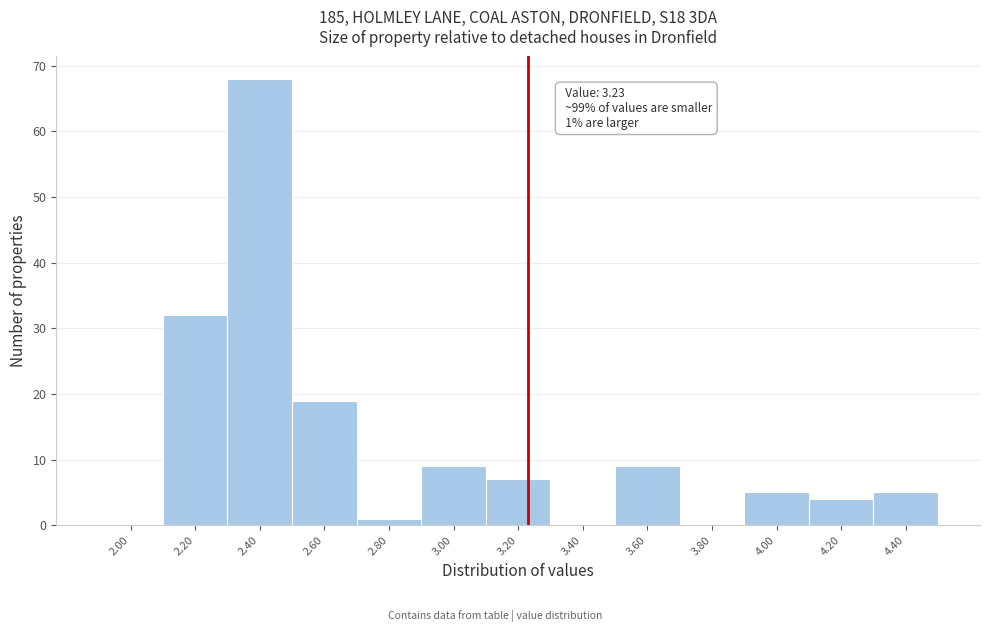

Which range on the x-axis has the tallest bar?

2.3 to 2.5